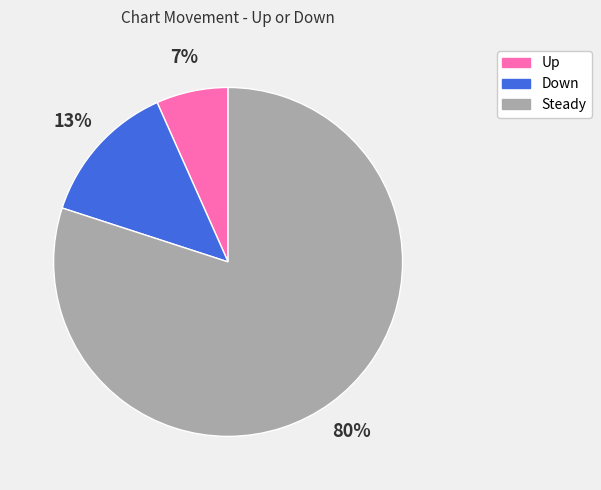

To the nearest percent, what percentage of the pie is Down?

13%